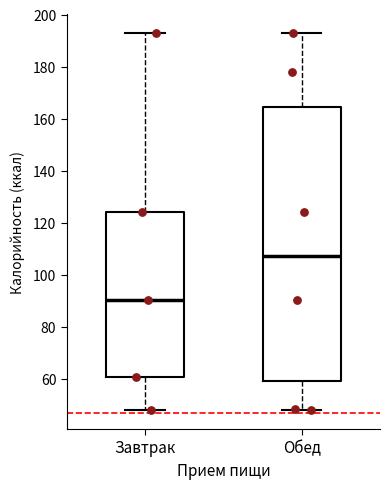

Reading left to right, read every box against the y-axis: the position of its median line, the range the box covers, and the ends of its whiskers. The values are not printed on the chart, so give them approximately, as read against the axis.

Завтрак: median 90, box 60 to 124, whiskers 48 to 192
Обед: median 108, box 60 to 164, whiskers 48 to 192